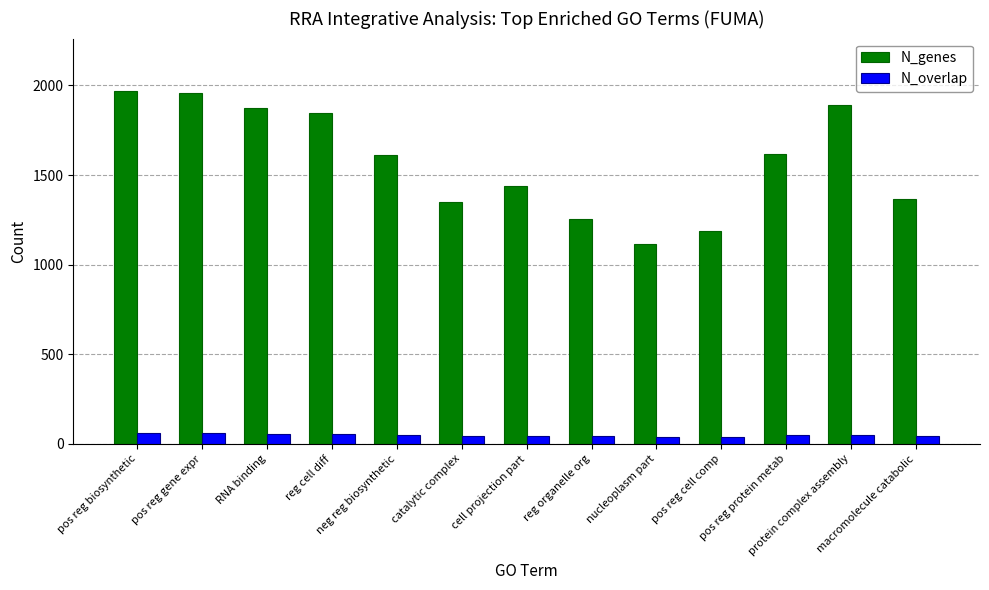

Which series has the largest total across all categories?

N_genes